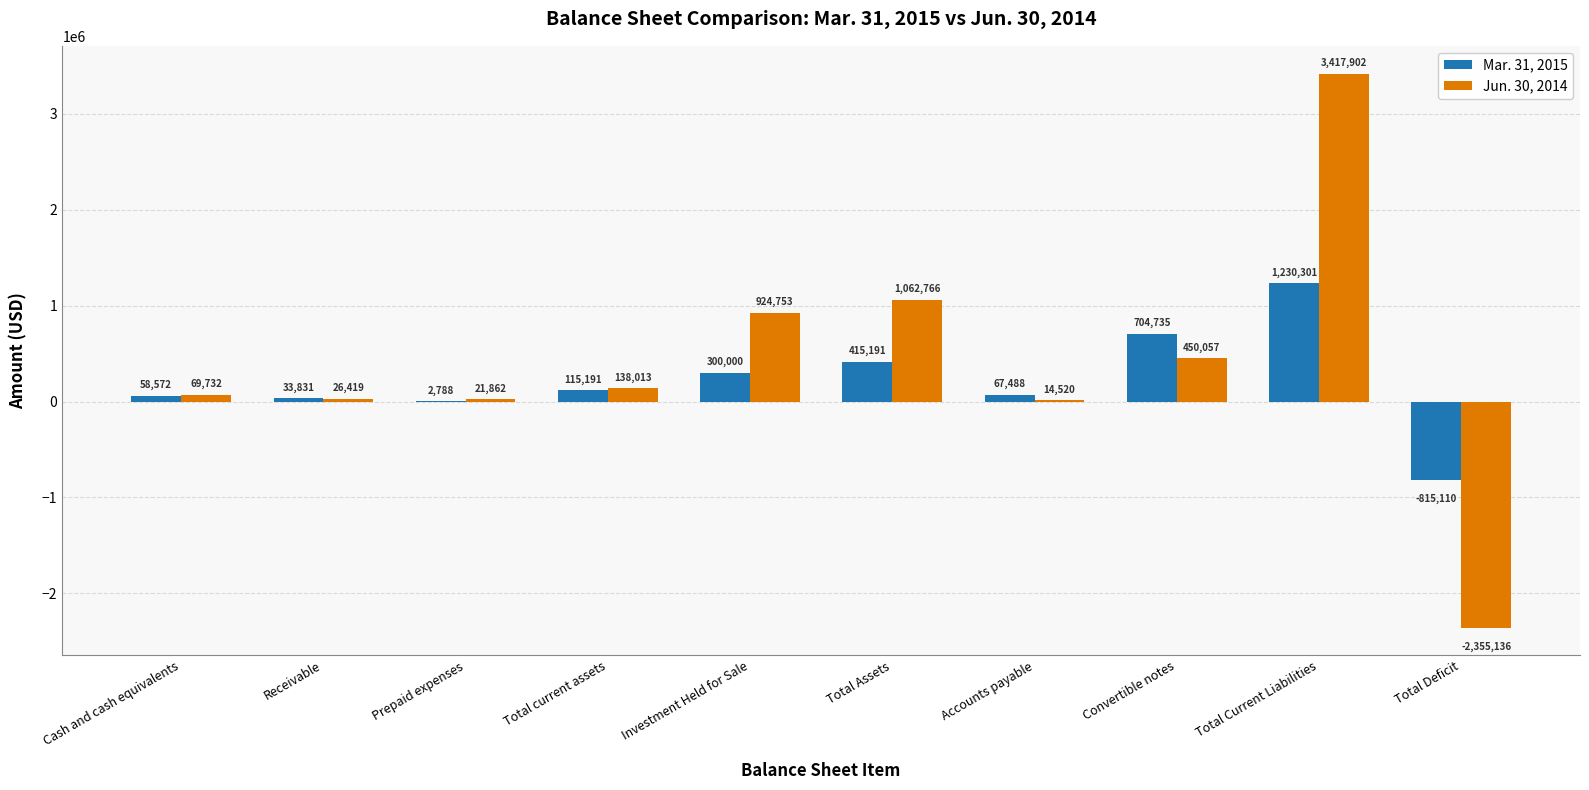

How many groups of bars are there?

10